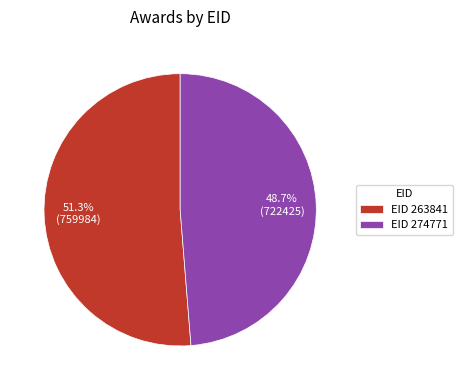

Which slice is the largest?

EID 263841